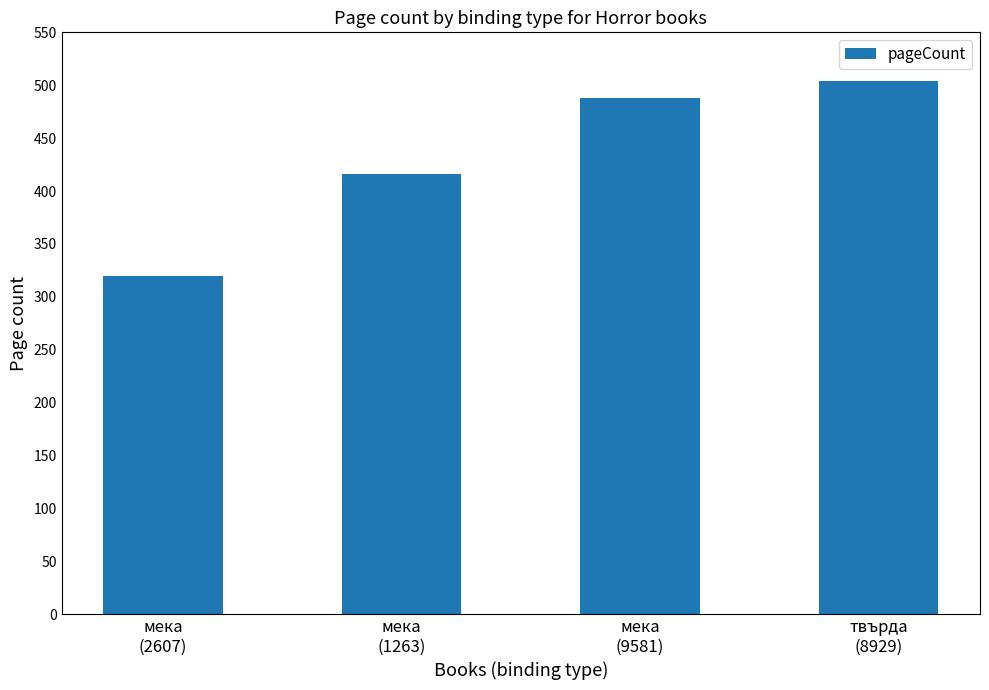

What is the difference between the values at мека
(2607) and твърда
(8929)?

184